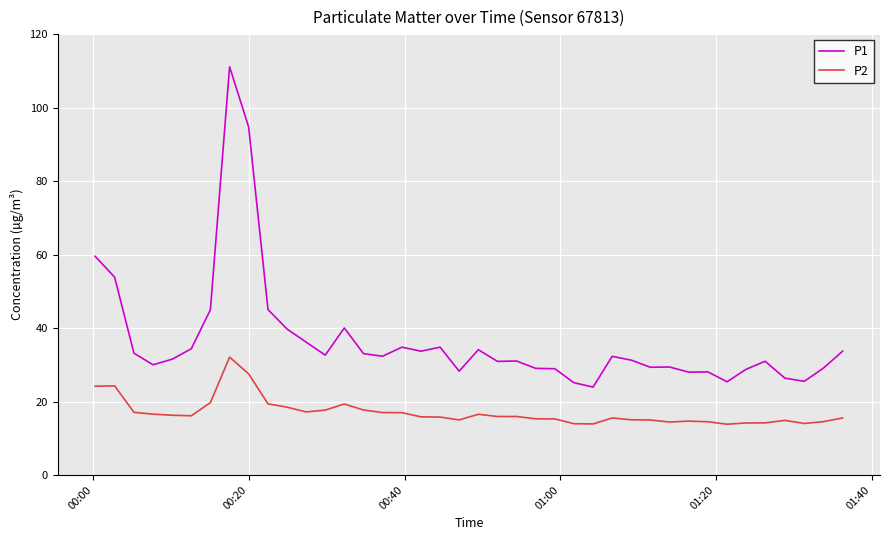

What is the lowest value of the P2 series?

13.8